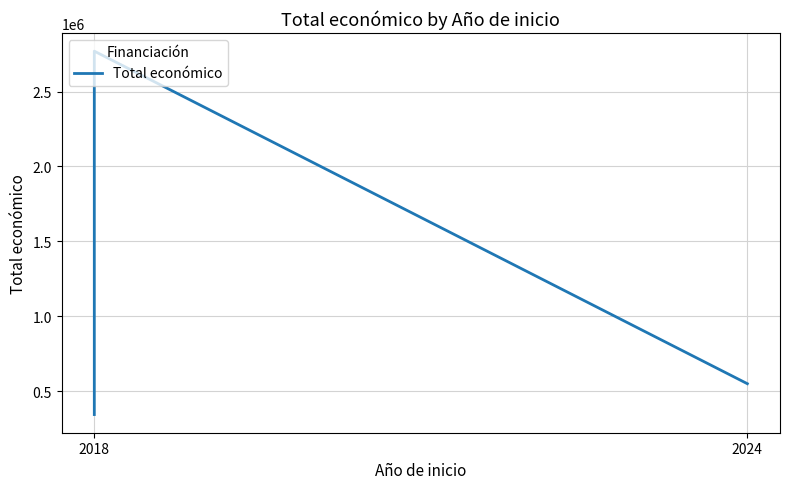

What is the approximate value at 2018?

344243